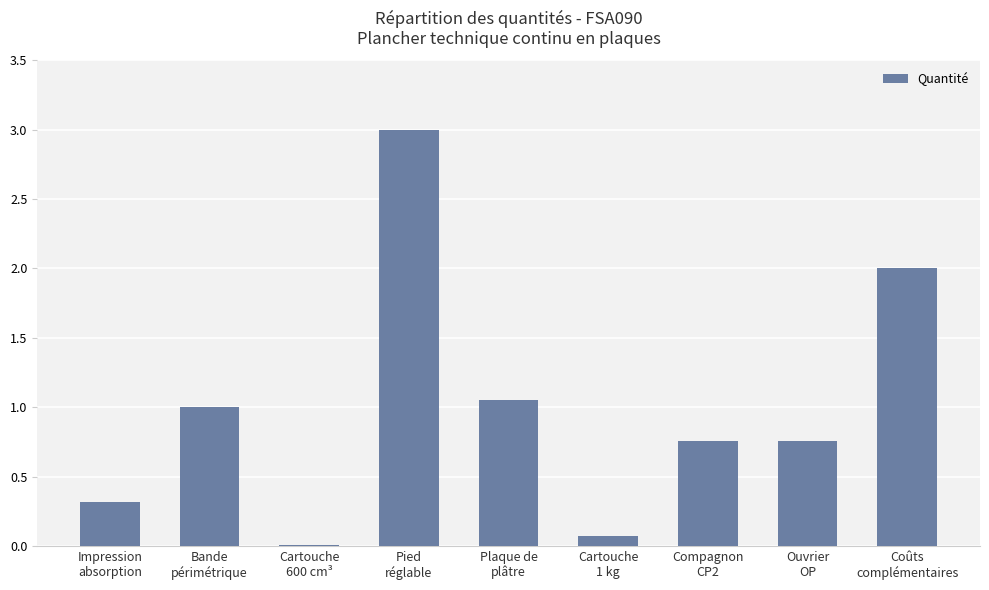

What is the sum of all values?

9.0